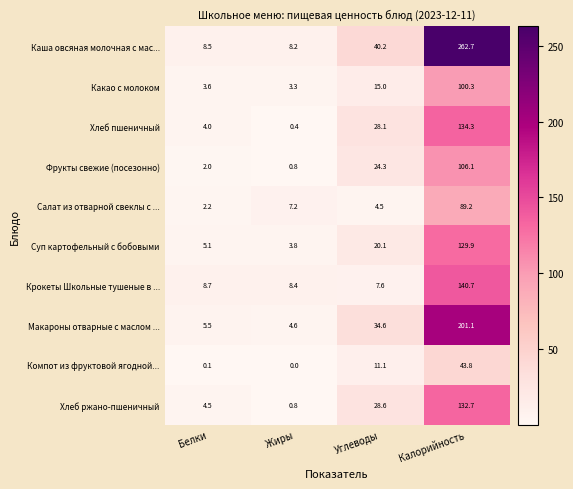

Which label corresponds to the smallest value in the chart?

Жиры